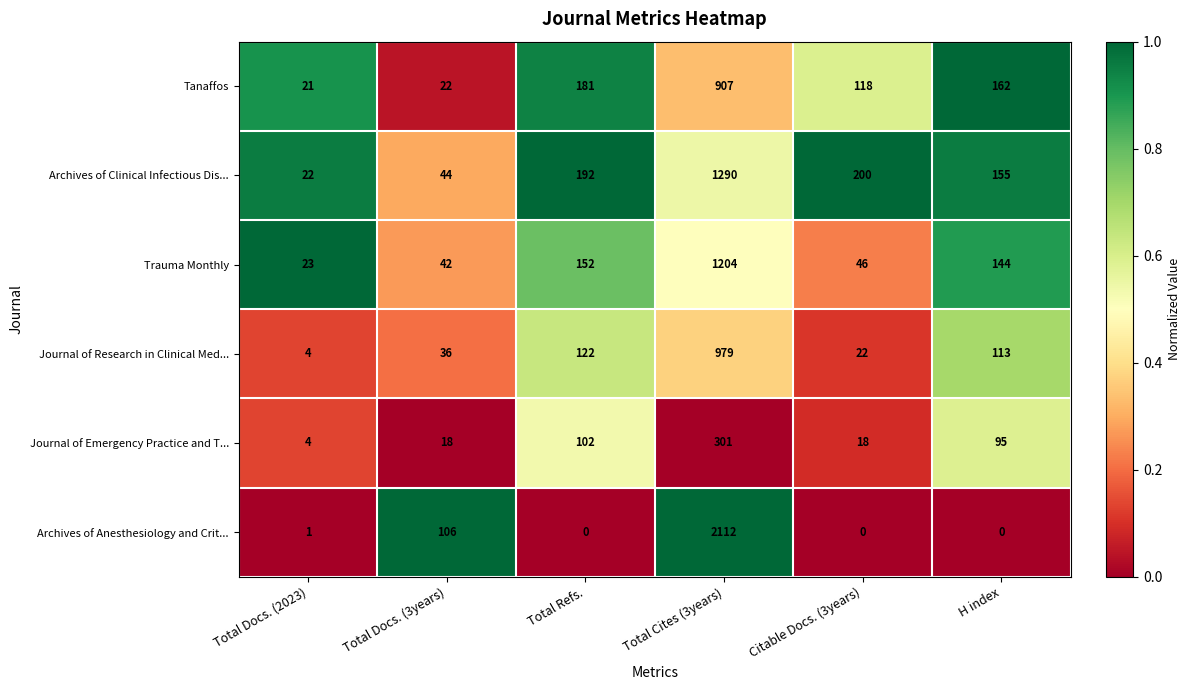

What is the difference between the maximum and minimum values in the Tanaffos series?

886